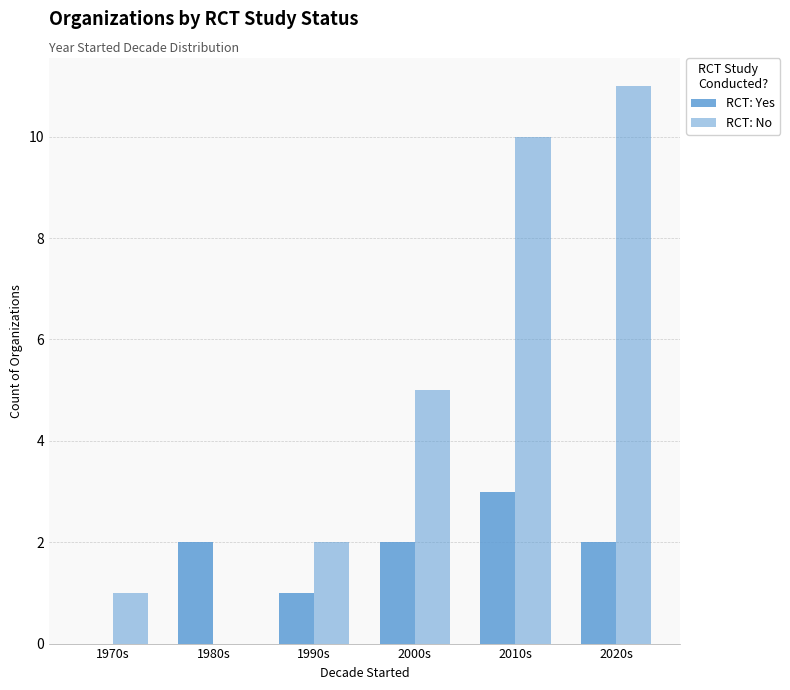

The RCT: No series shows 2 at 2000s. True or false?

False